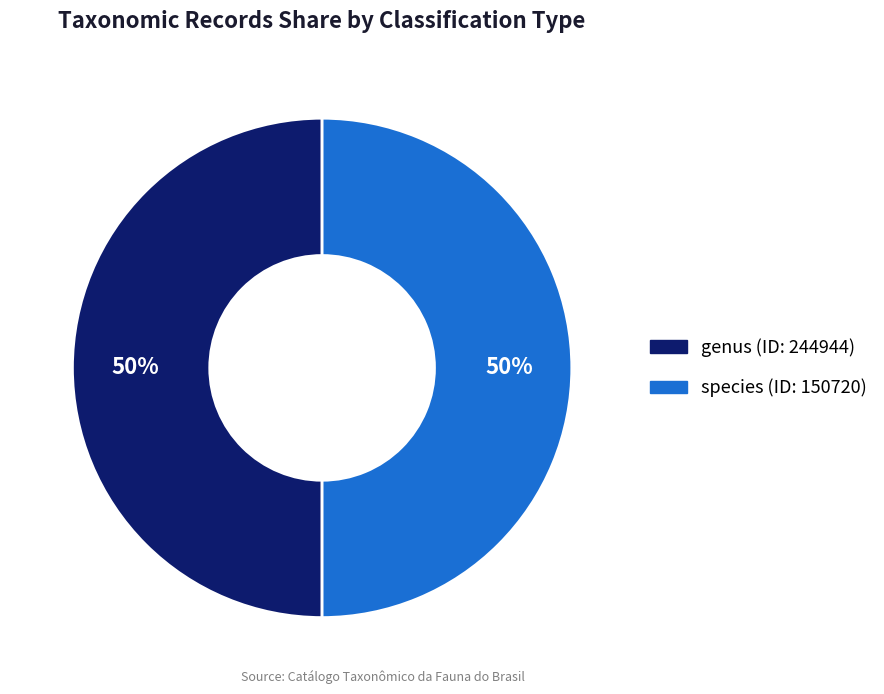

What percentage is the genus (ID: 244944) slice, to the nearest percent?

50%